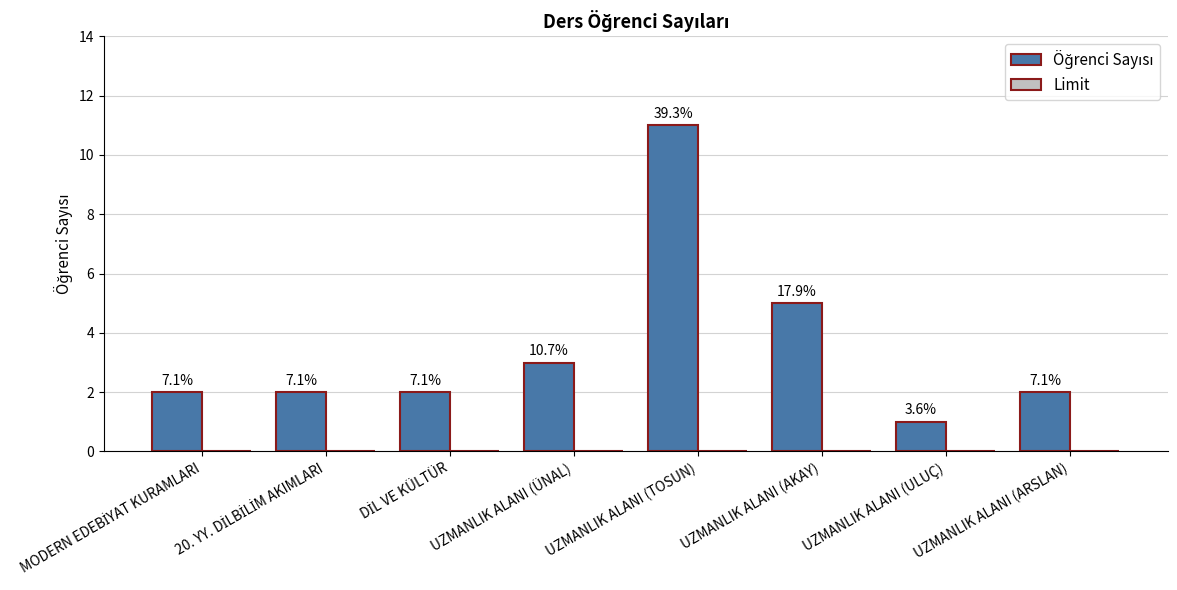

How many bars are there in total?

8